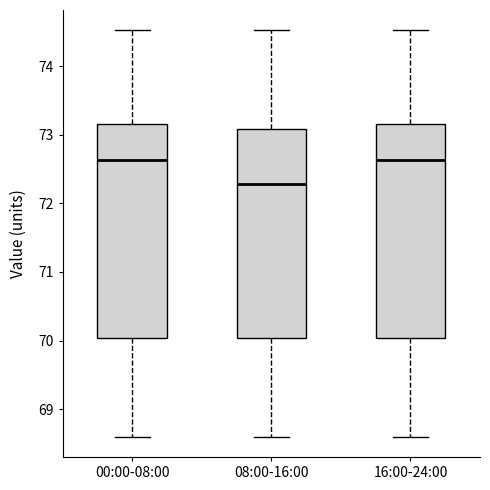

Reading left to right, transcribe this box plot: for each box, give where its median line is, the range the box spans, and where its two whiskers end, as read against the y-axis. The values are not printed on the chart, so give them approximately, as read against the axis.

00:00-08:00: median 72.6, box 70.0 to 73.2, whiskers 68.6 to 74.5
08:00-16:00: median 72.3, box 70.0 to 73.1, whiskers 68.6 to 74.5
16:00-24:00: median 72.6, box 70.0 to 73.2, whiskers 68.6 to 74.5